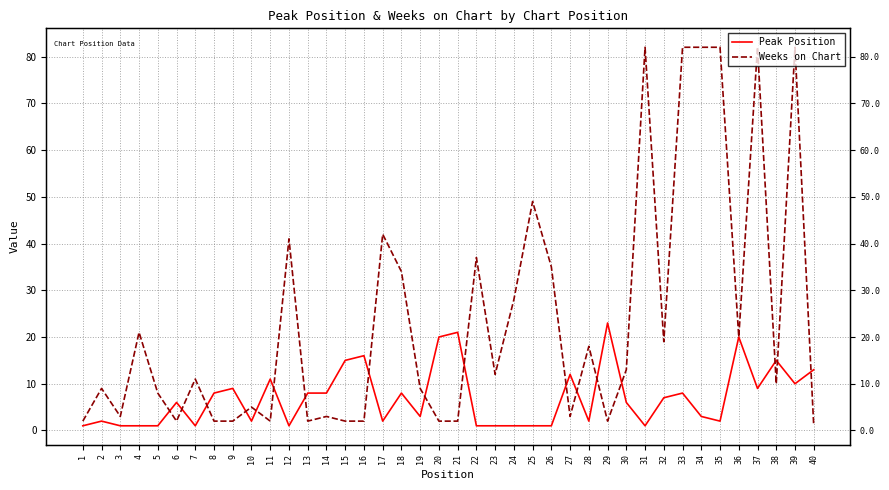

At 9, list the series in order from largest to smallest.

Peak Position, Weeks on Chart